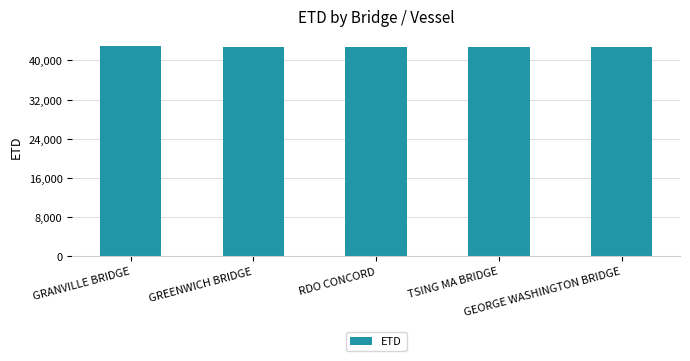

What is the greatest value displayed?

42858